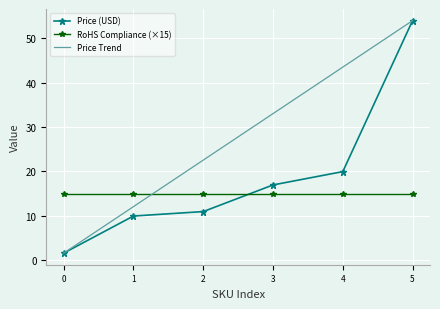

Between which two adjacent categories do RoHS Compliance (×15) and Price (USD) first intersect?

2 and 3